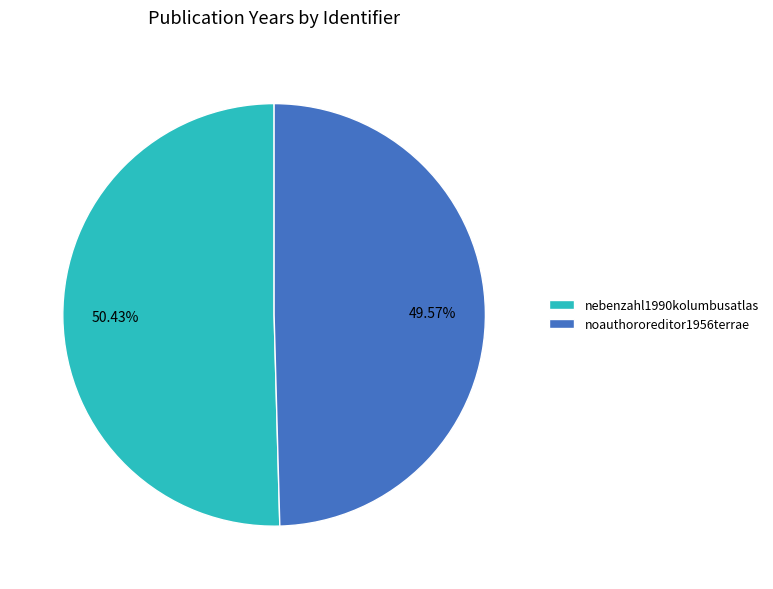

Between nebenzahl1990kolumbusatlas and noauthororeditor1956terrae, which is larger?

nebenzahl1990kolumbusatlas